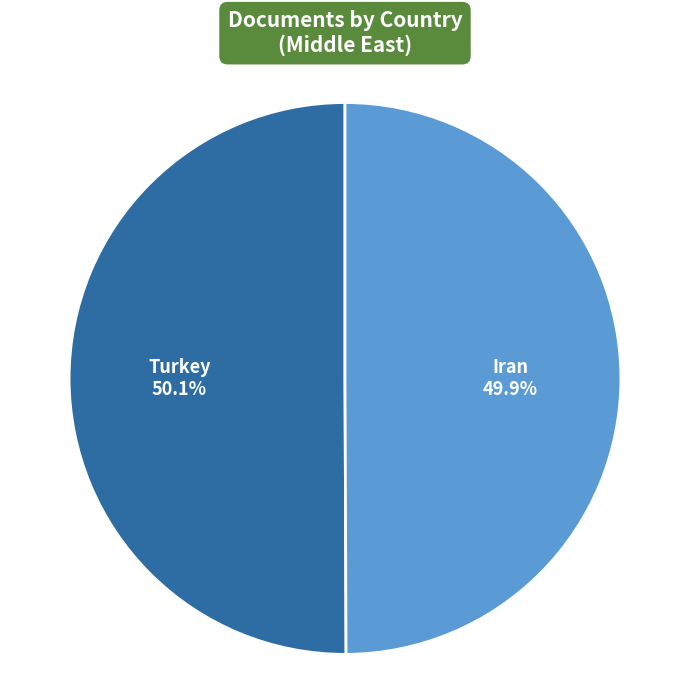

How many slices are in this pie chart?

2